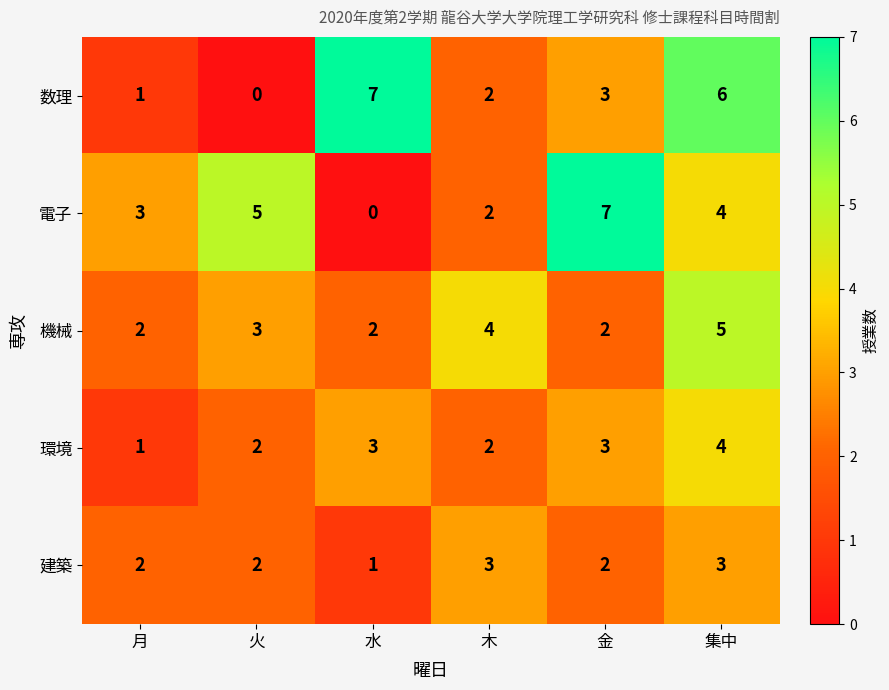

How many values in the 環境 series are below 3?

3